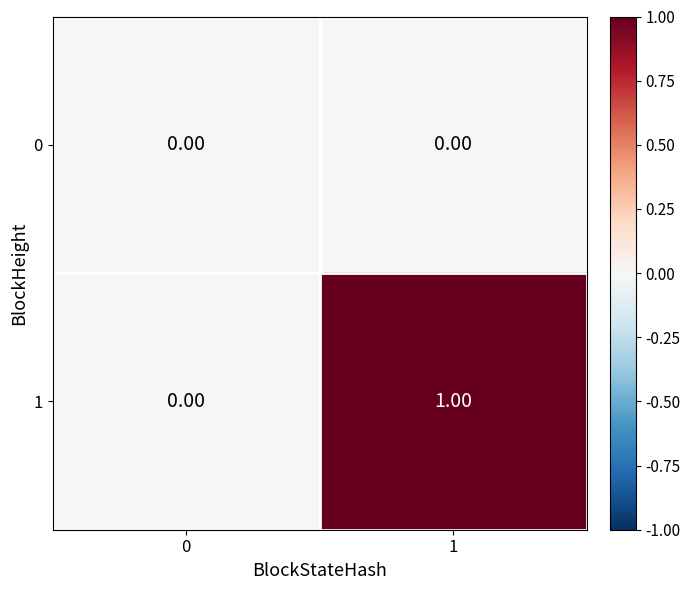

Rank the series at 1 from highest to lowest value.

1, 0